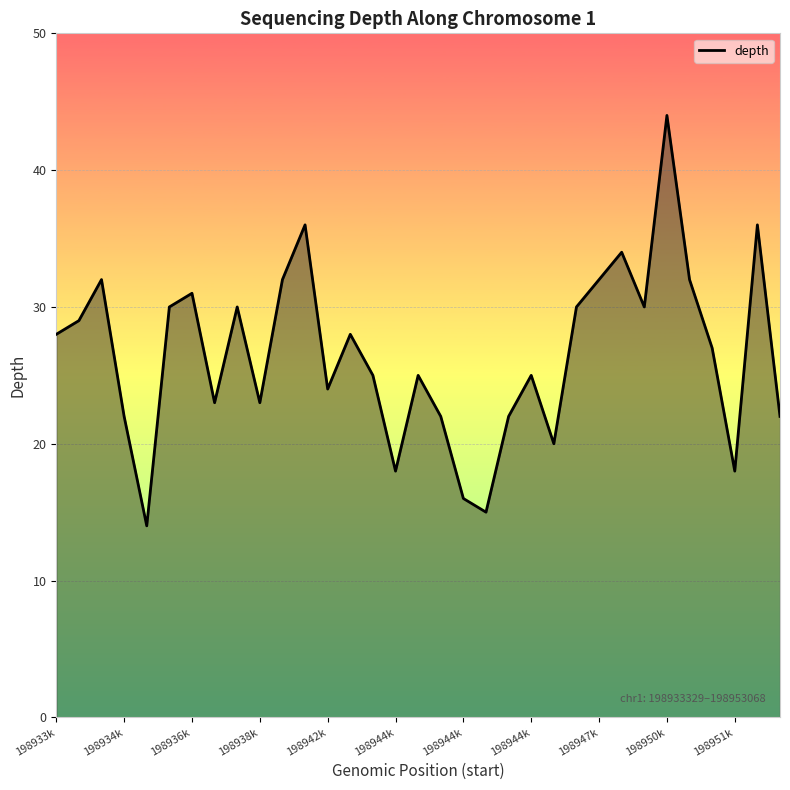

What is the maximum value shown in the chart?

44